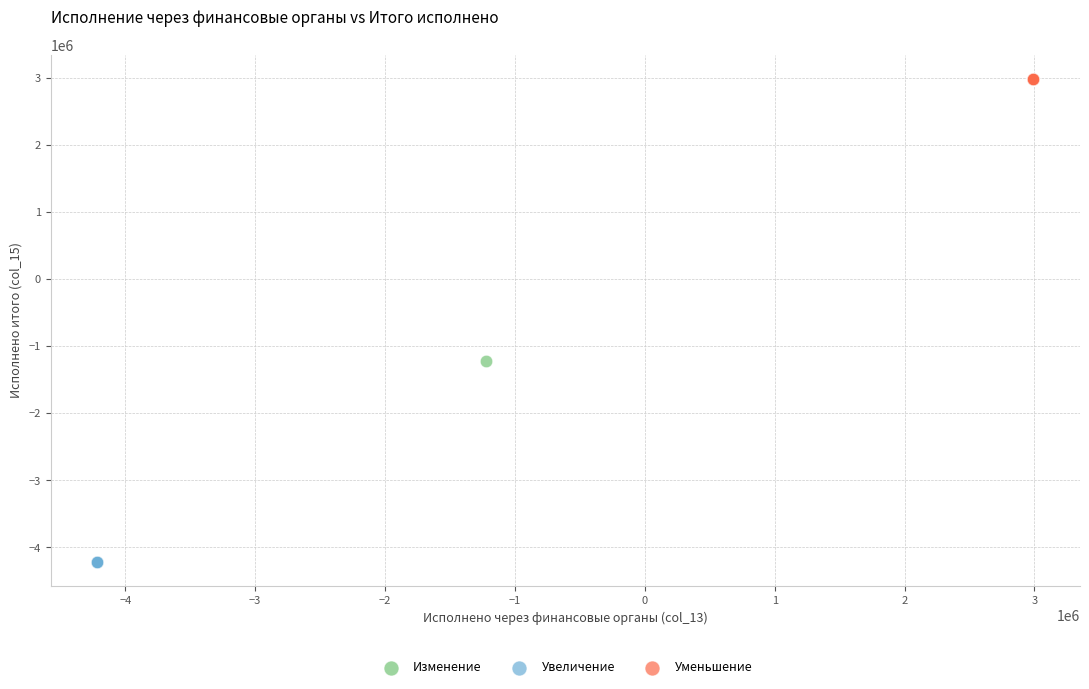

Which series reaches the minimum Y coordinate?

Увеличение